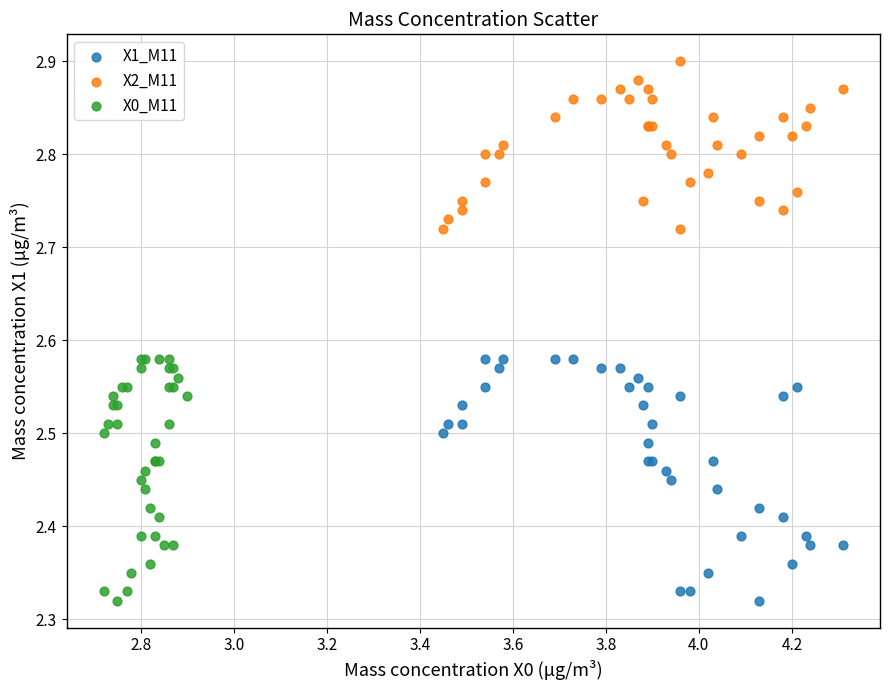

Which series contains the highest Y value?

X2_M11